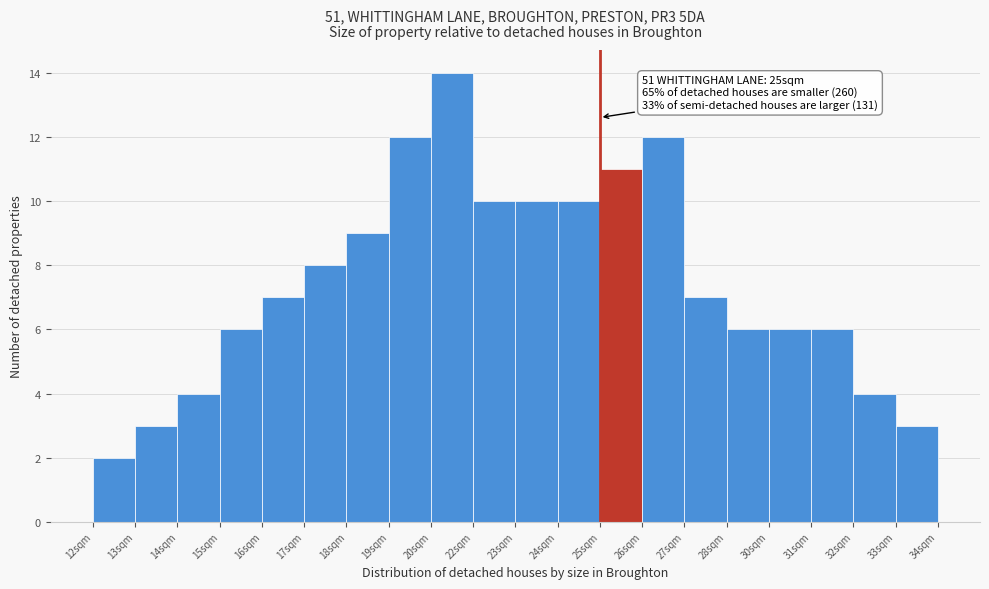

Reading left to right, list all the values displayed in this chart.

12sqm=2	13sqm=3	14sqm=4	15sqm=6	16sqm=7	17sqm=8	18sqm=9	19sqm=12	20sqm=14	22sqm=10	23sqm=10	24sqm=10	25sqm=11	26sqm=12	27sqm=7	28sqm=6	30sqm=6	31sqm=6	32sqm=4	33sqm=3